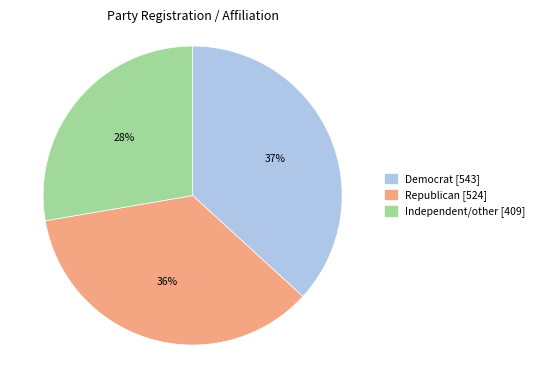

Is the sum of Republican and Democrat greater than half?

Yes